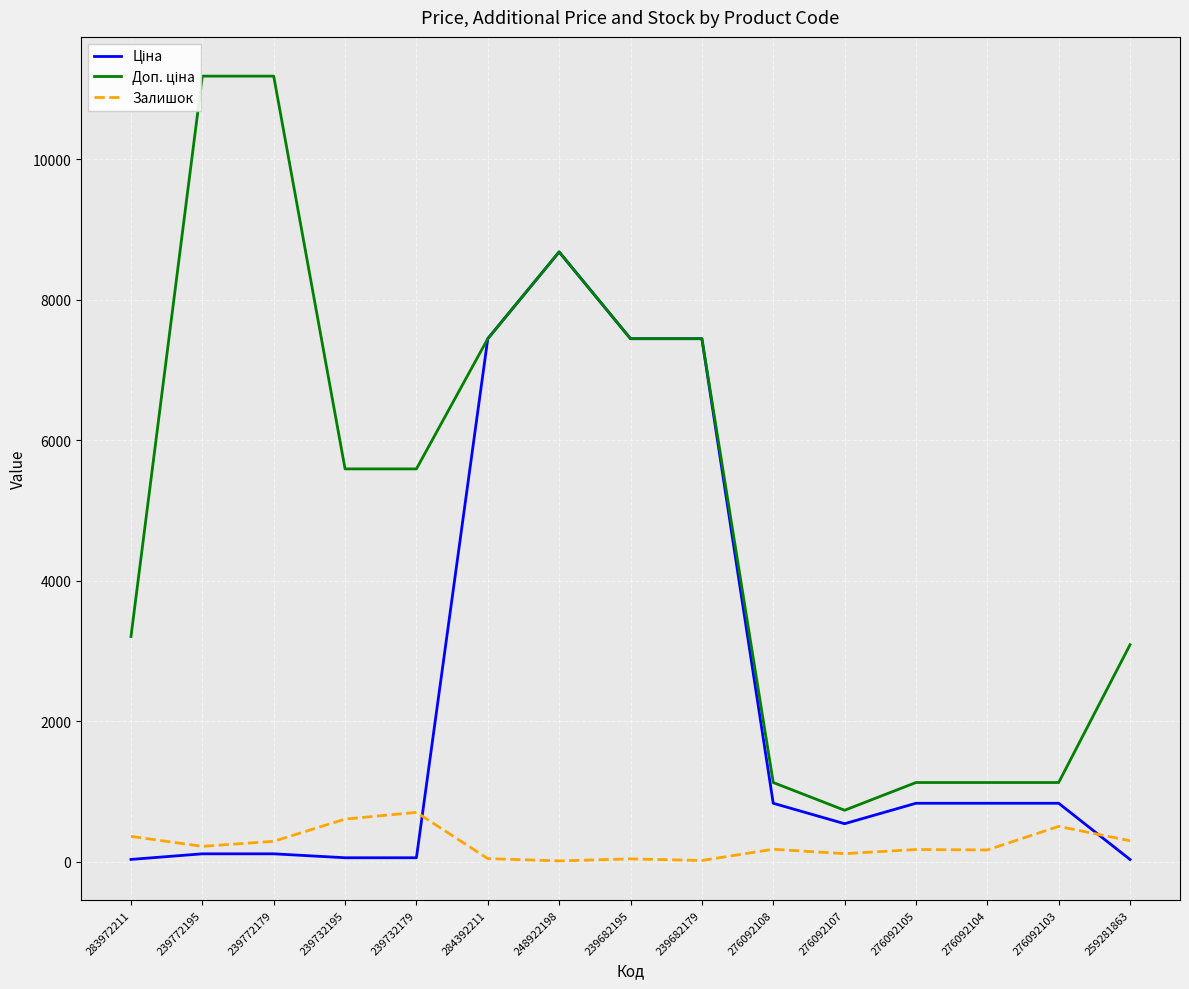

The value of Доп. ціна at 239682179 is 7444.6. True or false?

True